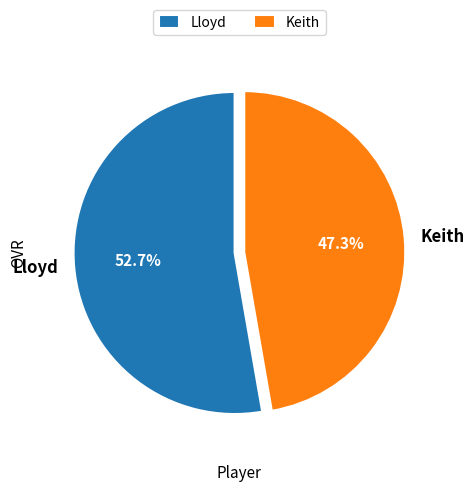

Approximately how many times larger is the value at Keith compared to Lloyd?

0.9